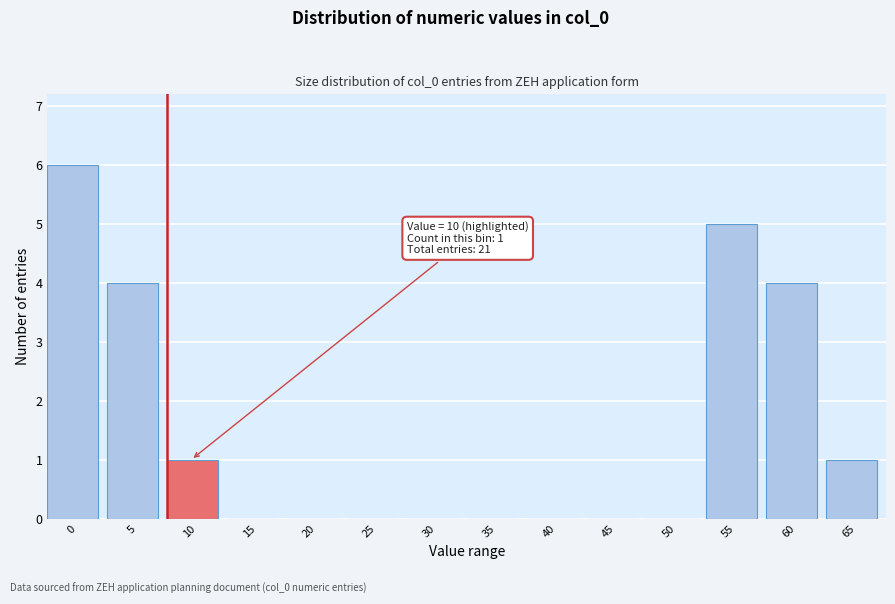

The chart shows a value of 0 at 40. True or false?

True